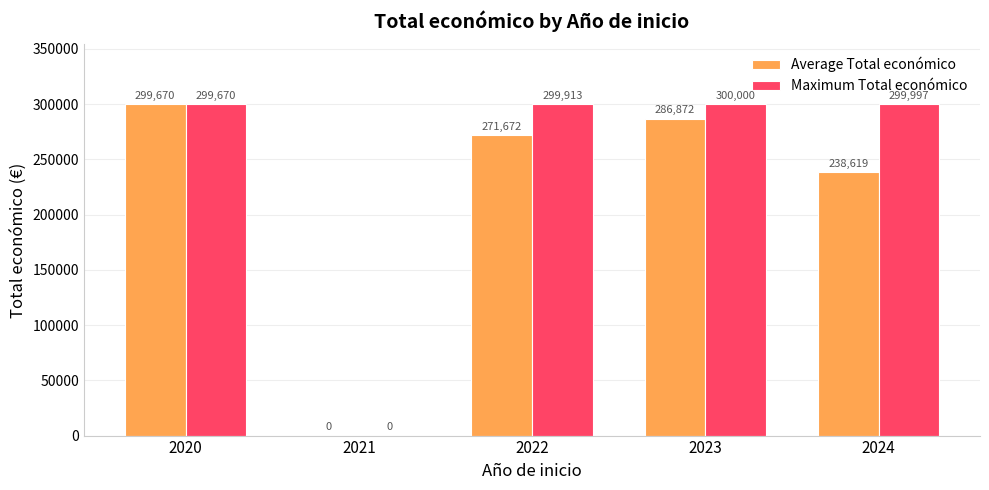

The value of Maximum Total económico at 2023 is 482092.2. True or false?

False